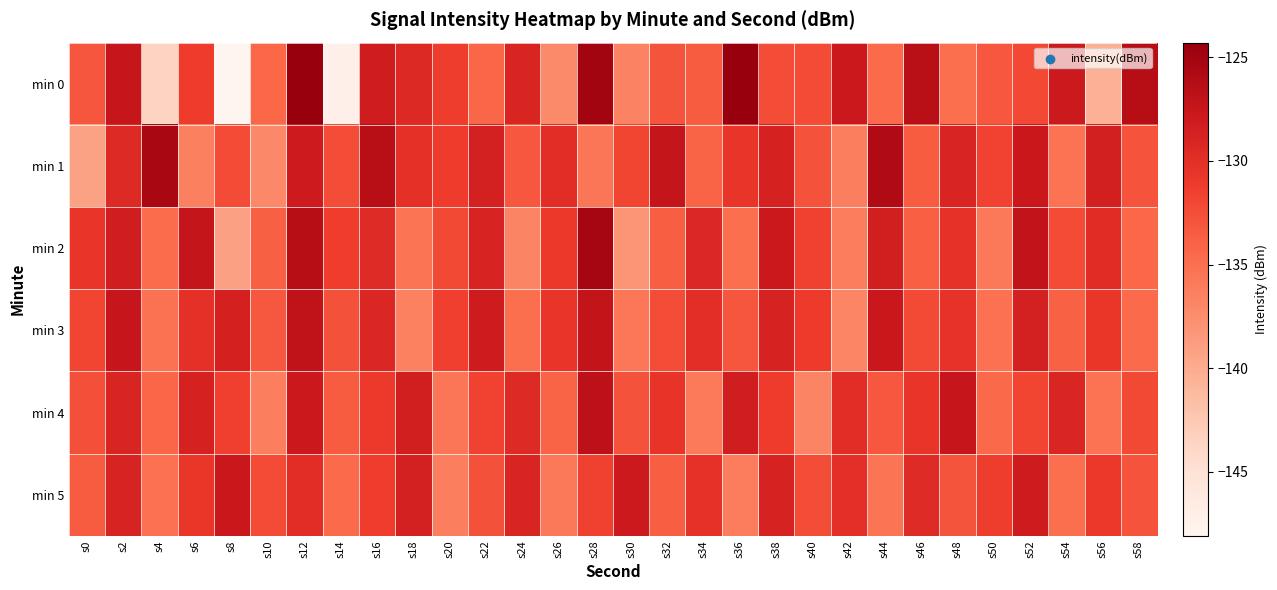

What is the total value across all series at s24?

-792.3